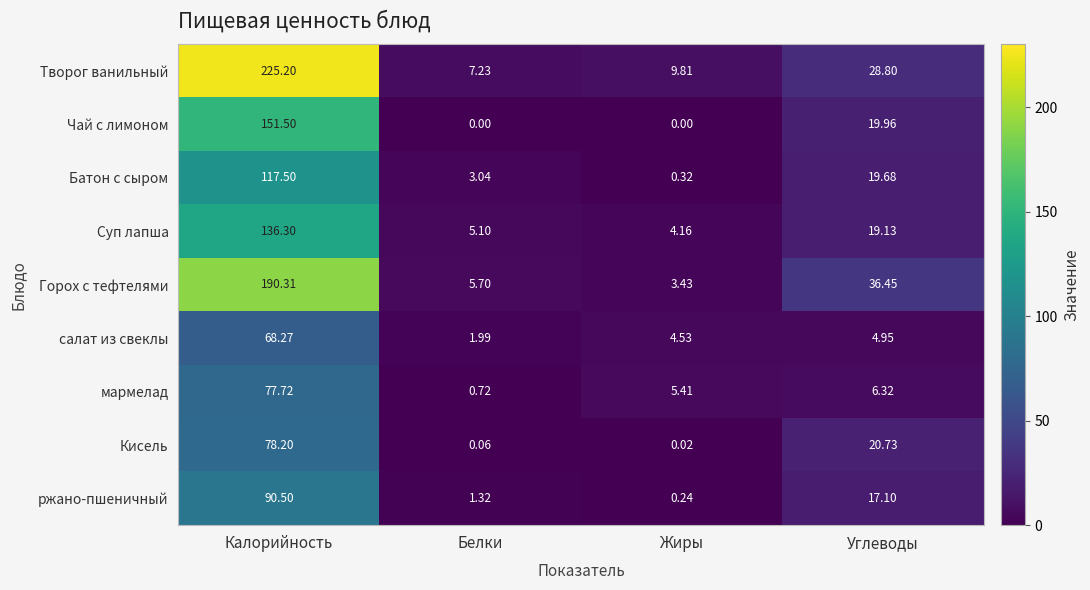

At which label does Батон с сыром reach its minimum?

Жиры